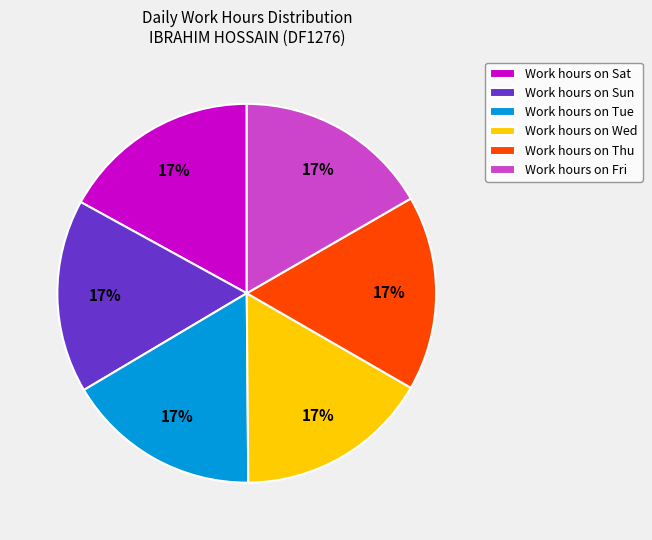

To the nearest percent, what percentage of the pie is Work hours on Tue?

17%